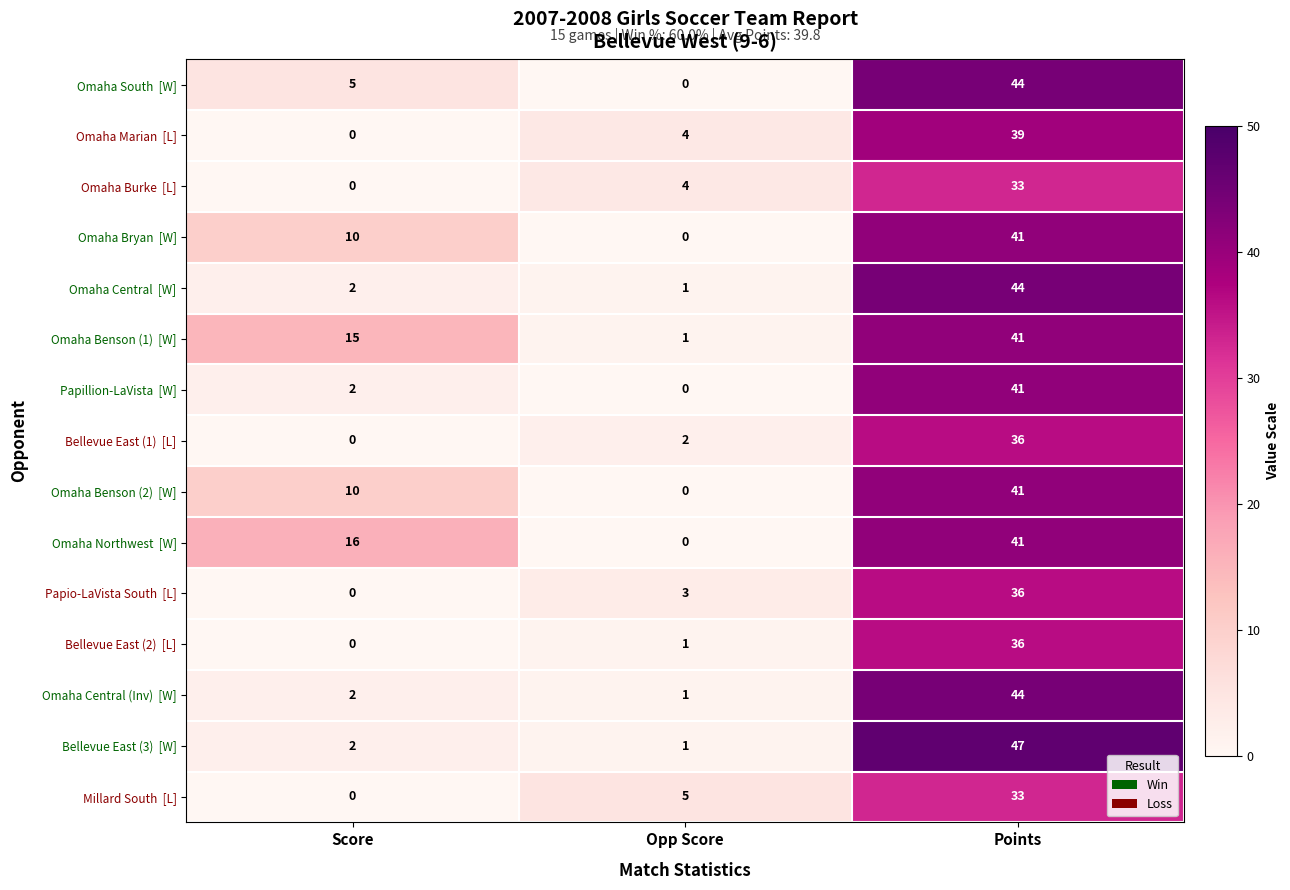

At how many categories does at least one series exceed 3?

3